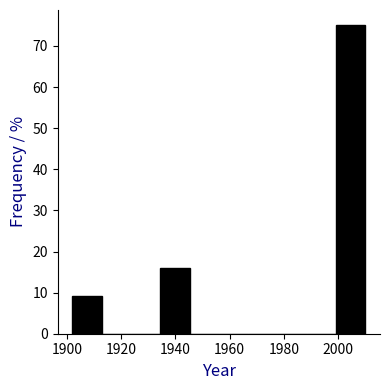

Over which range of the x-axis is the bar tallest?

1999.2 to 2010.0